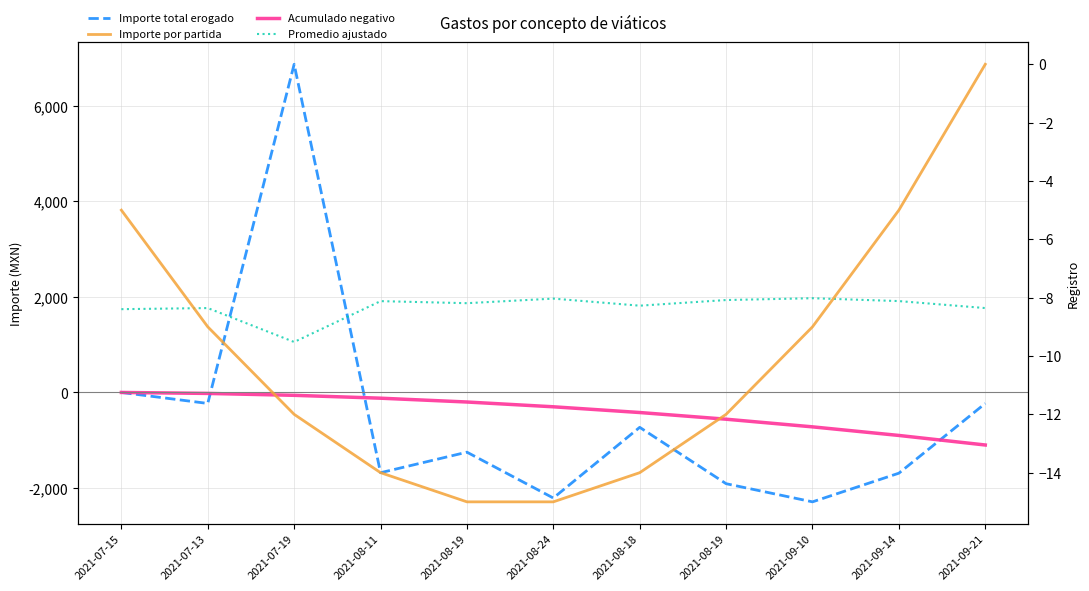

How many data points in Promedio ajustado are above 1868?

6